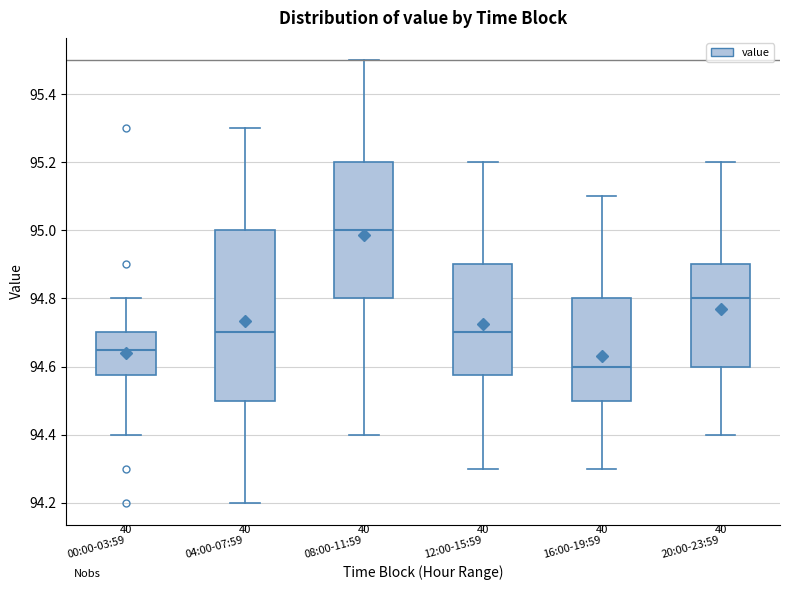

Comparing the boxes themselves (not the whiskers), which one is the tallest?

04:00-07:59